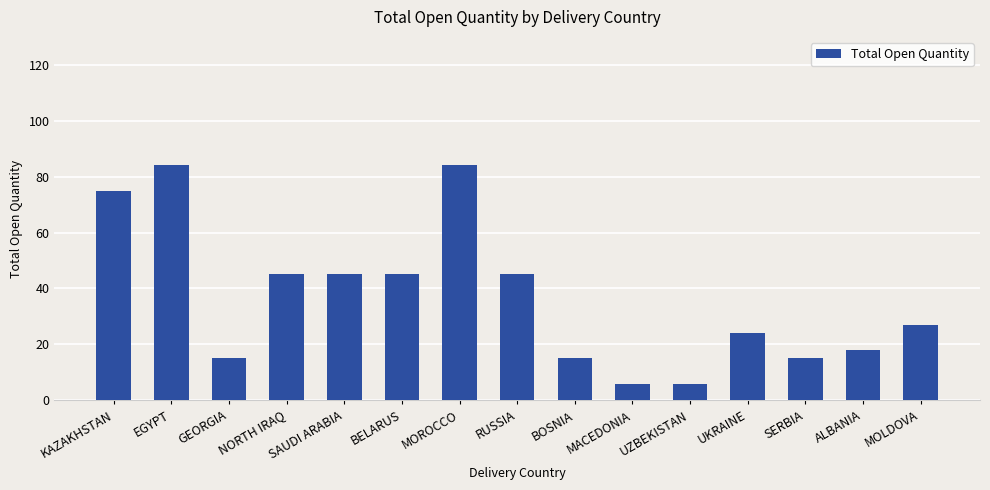

Which has a higher value, MOROCCO or BOSNIA?

MOROCCO